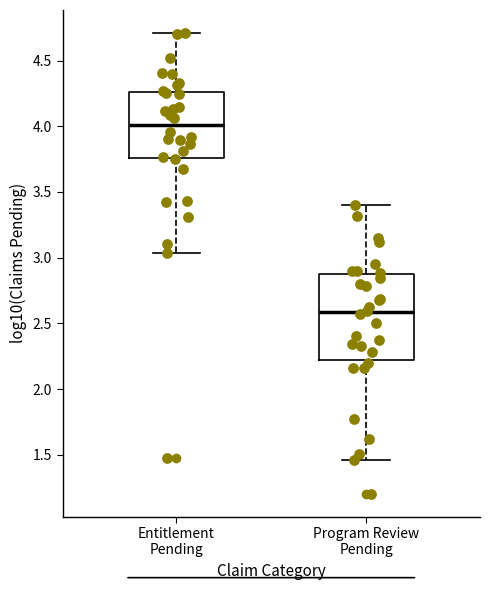

Which box is the tallest, from its lower edge to its upper edge?

Program Review Pending